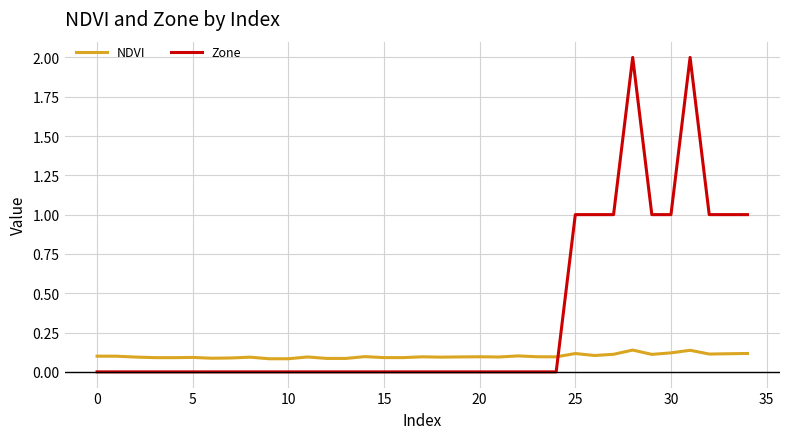

What is the difference between the maximum and minimum values in the Zone series?

2.0